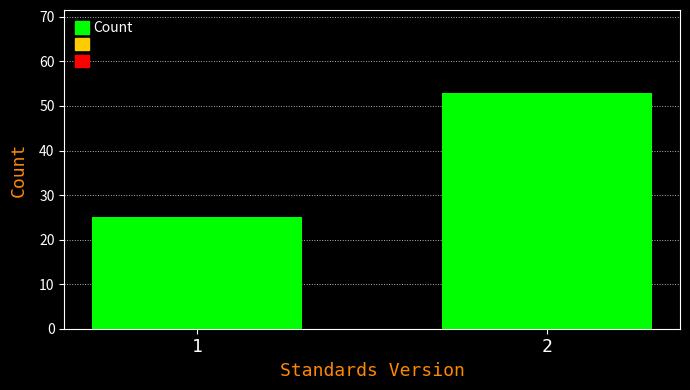

Reading left to right, list all the values displayed in this chart.

1=25	2=53